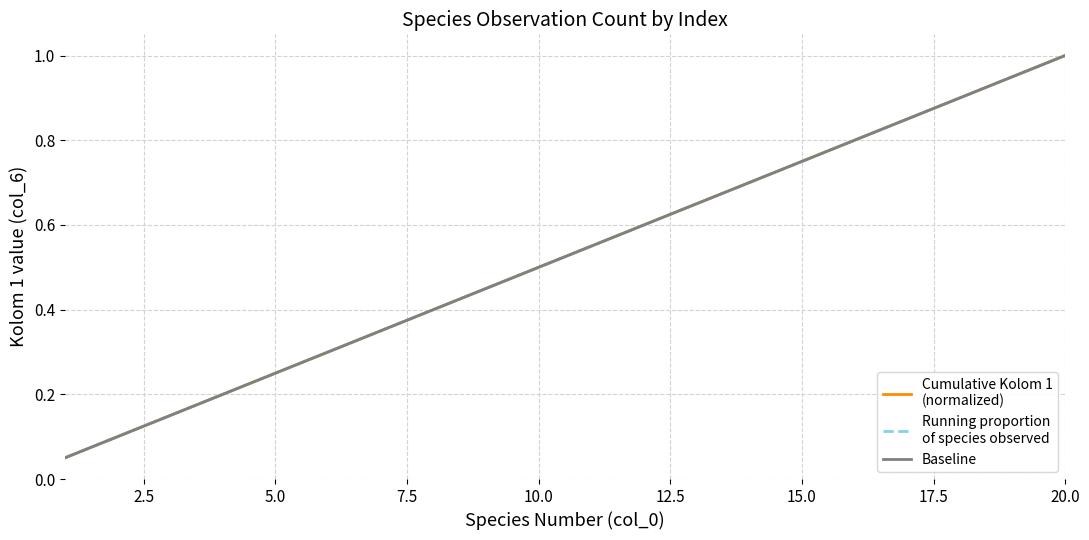

Does the chart have visible grid lines?

Yes